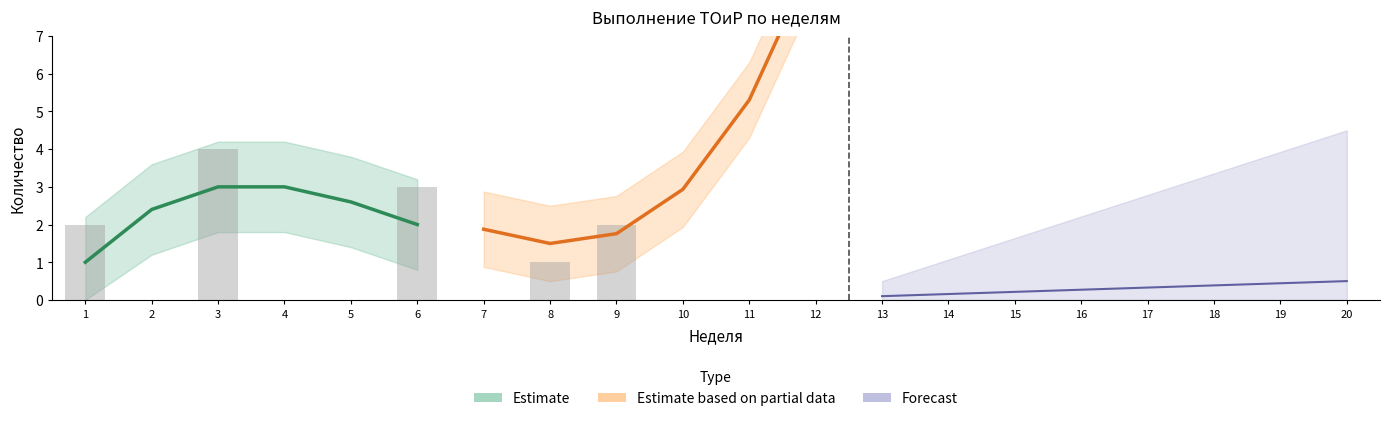

Between 4 and 3, which is larger?

3